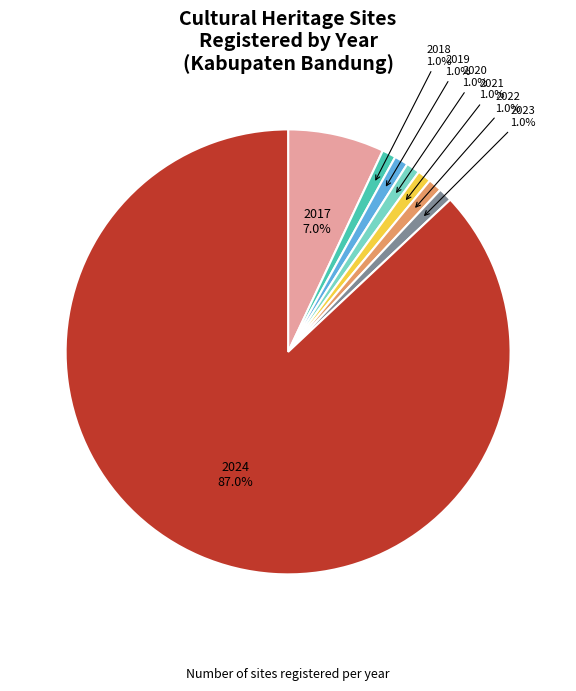

To the nearest percent, what is the combined percentage of 2018 and 2022?

2%